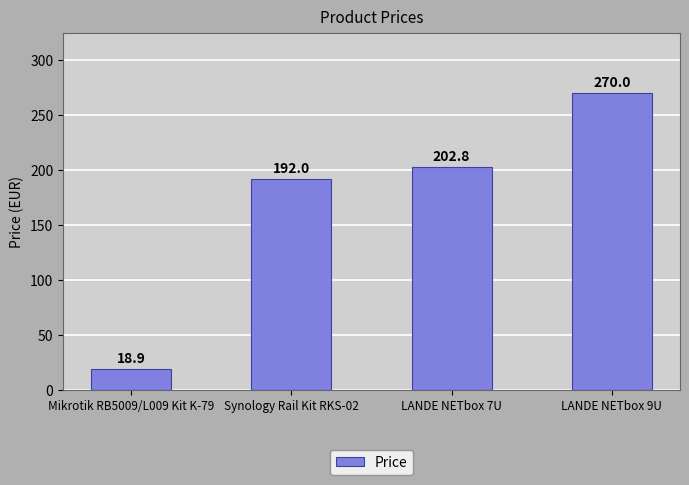

What is the change in value from Mikrotik RB5009/L009 Kit K-79 to LANDE NETbox 9U?

+251.1